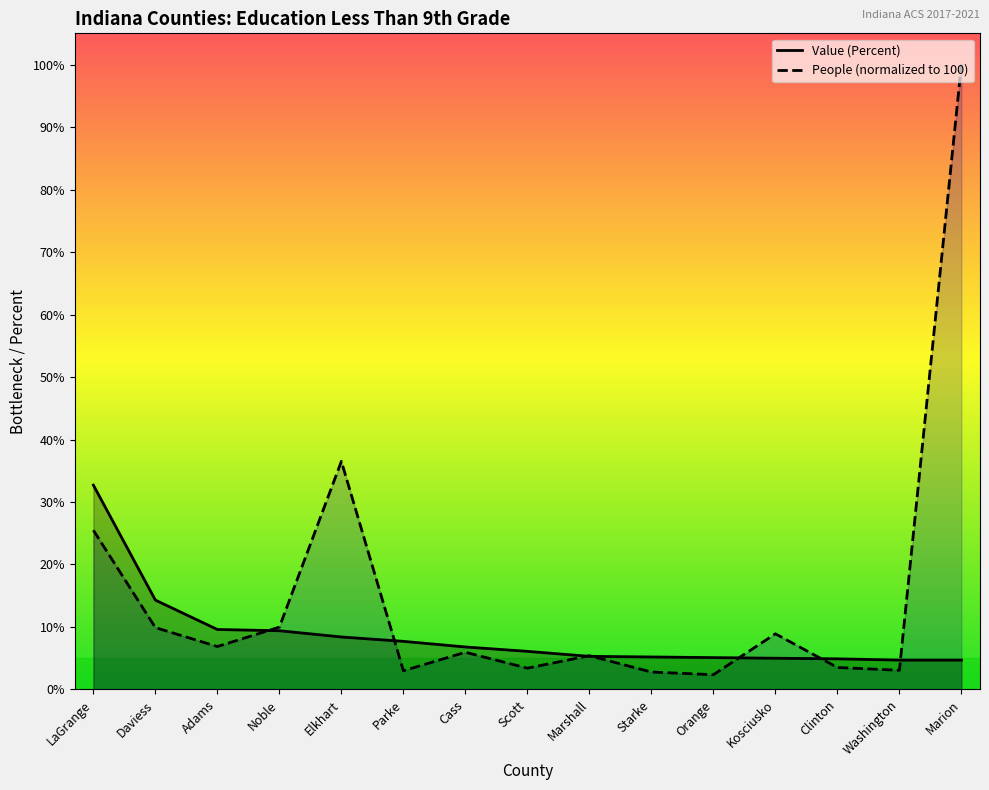

What is the label of the 5th point from the right?

Orange